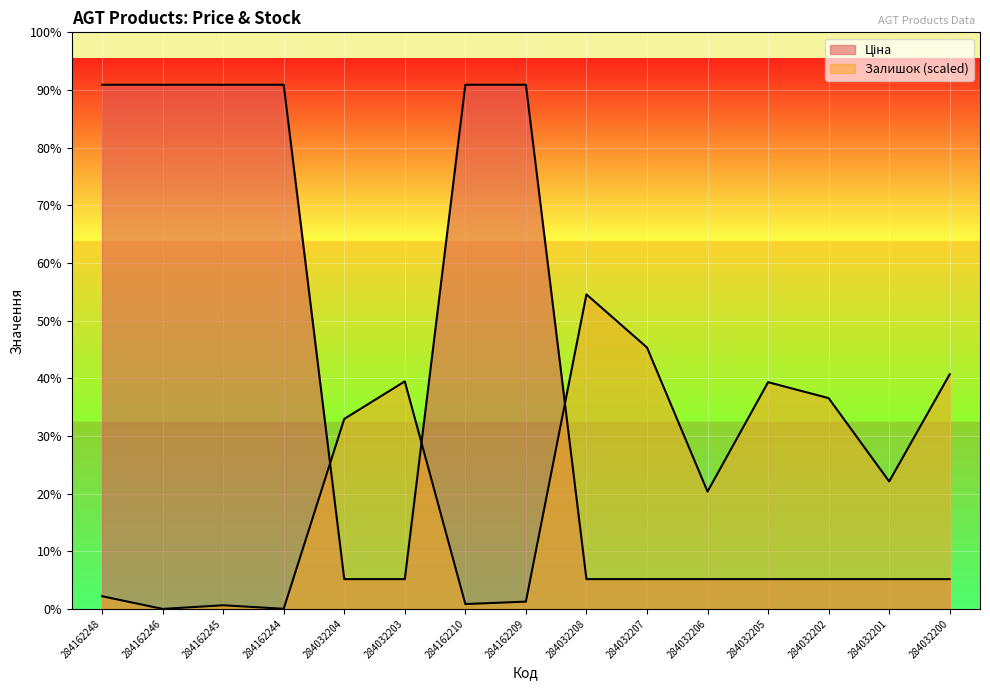

How many times do Залишок and Ціна cross each other?

3